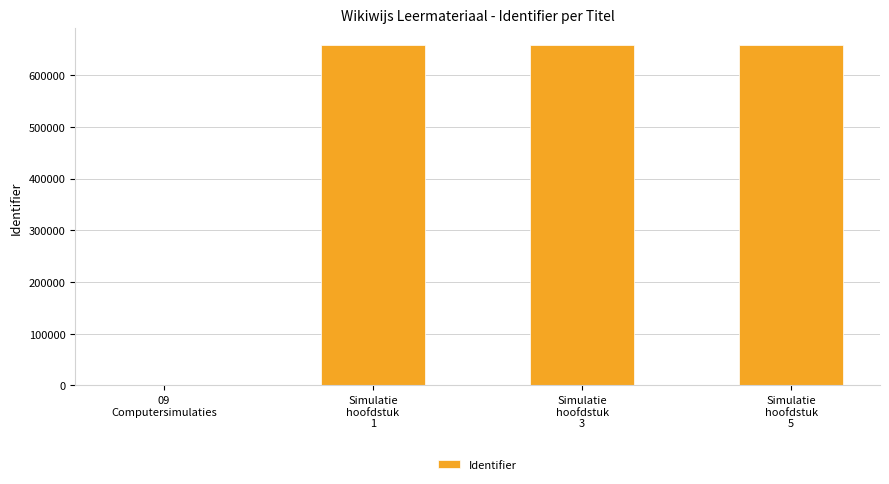

What is the sum of all values?

1972400